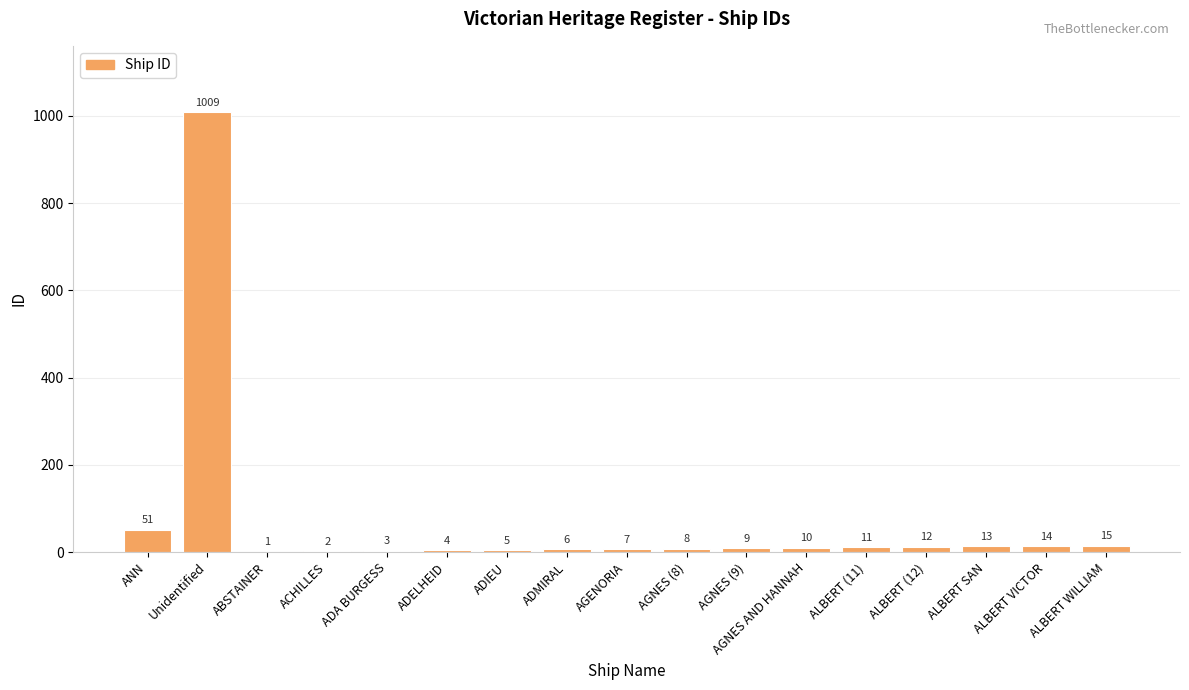

The chart shows a value of 8 at AGNES (8). True or false?

True